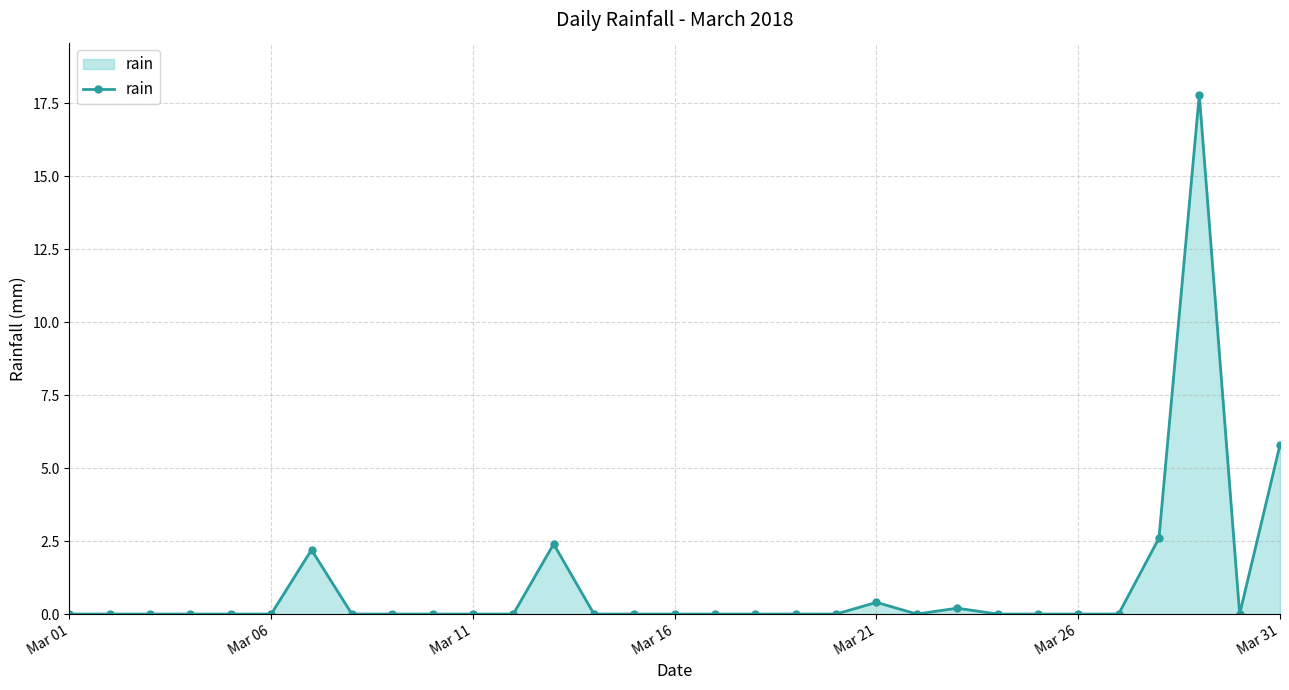

What is the difference between the maximum and minimum values?

17.8